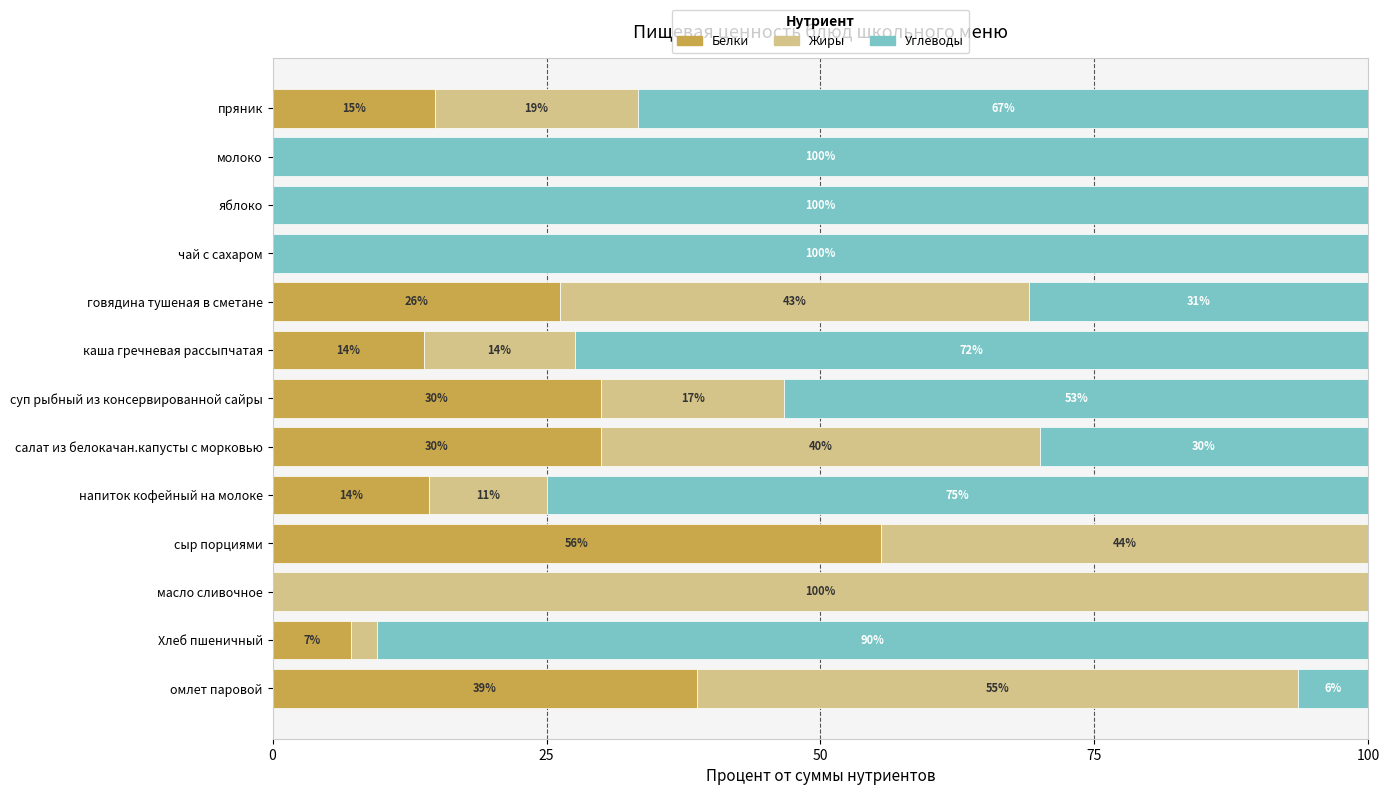

Which series has the largest range (max minus min)?

Углеводы